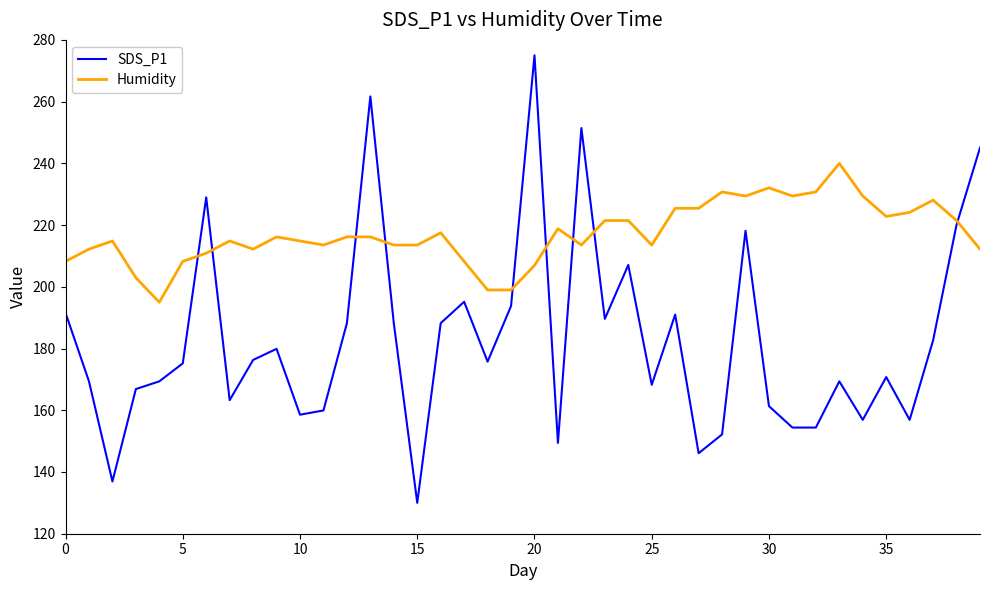

After their last crossing, which series has the higher values: SDS_P1 or Humidity?

SDS_P1